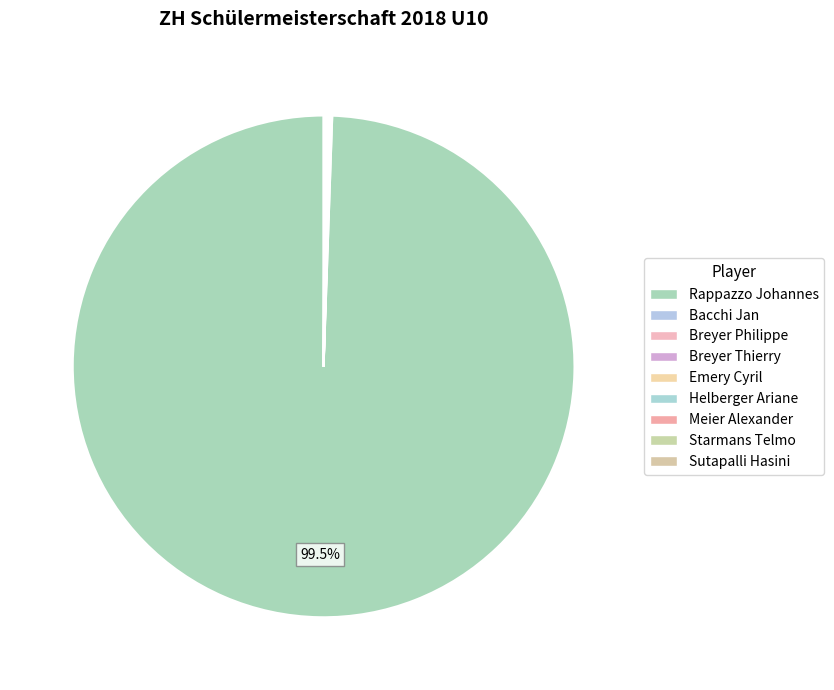

Is it true that Helberger Ariane is 13% of the pie?

False